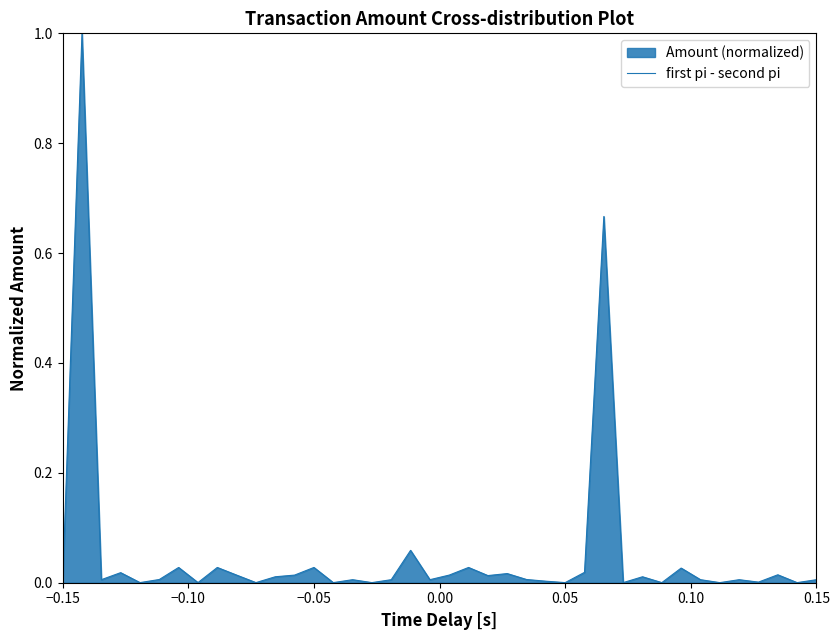

What is the greatest value displayed?

1.0